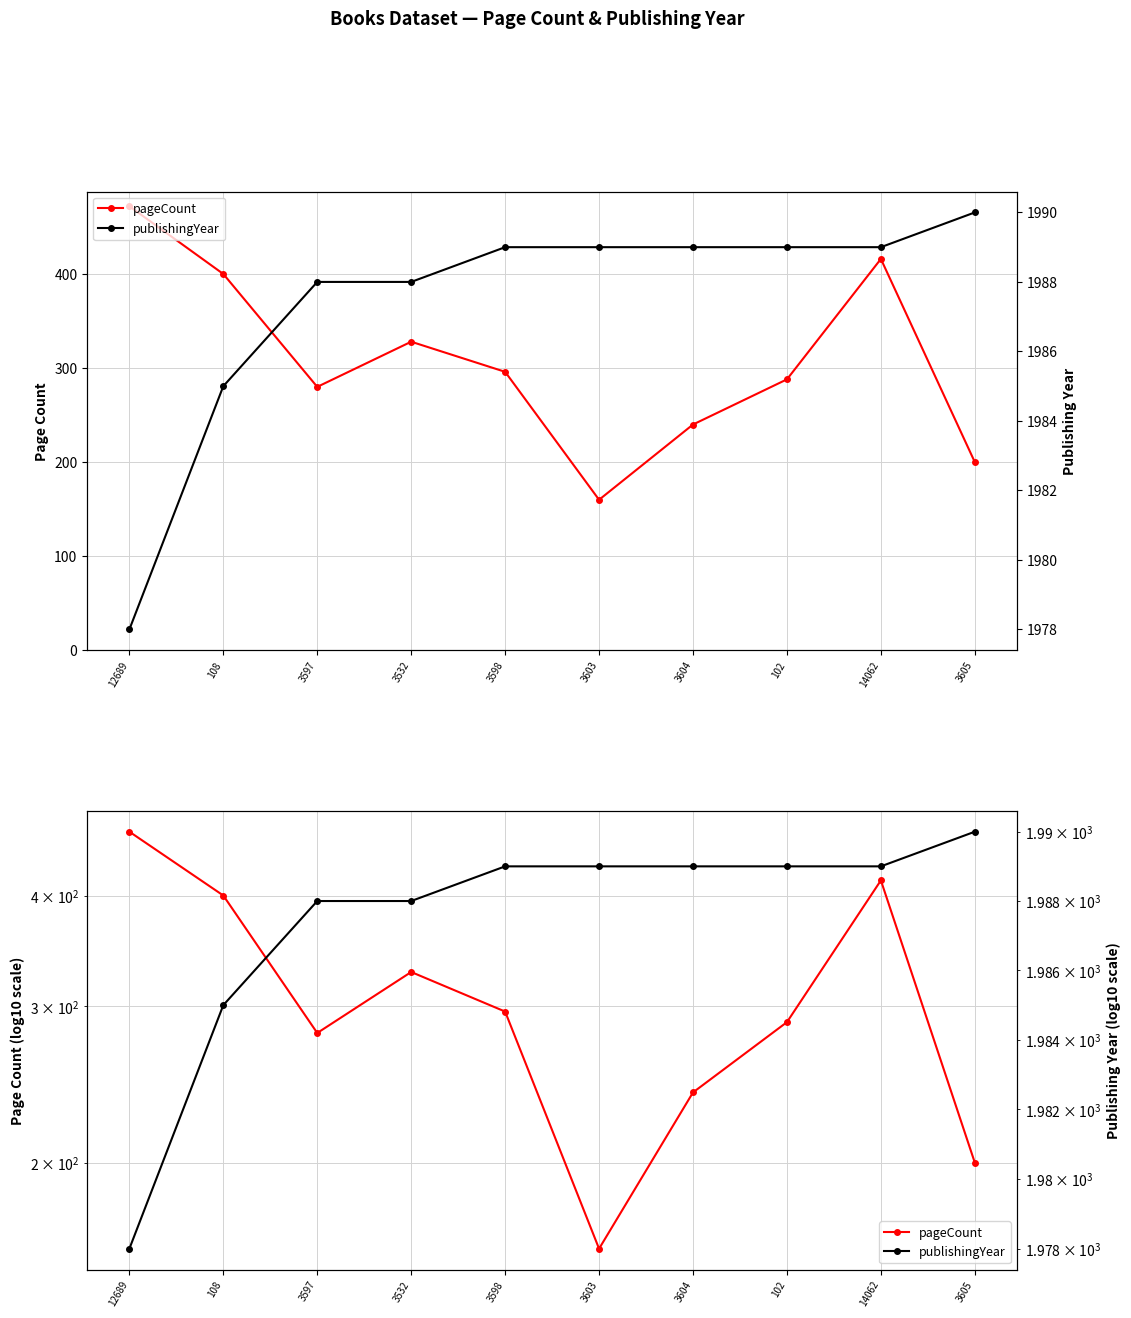

What are all the series names shown in the legend?

pageCount, publishingYear